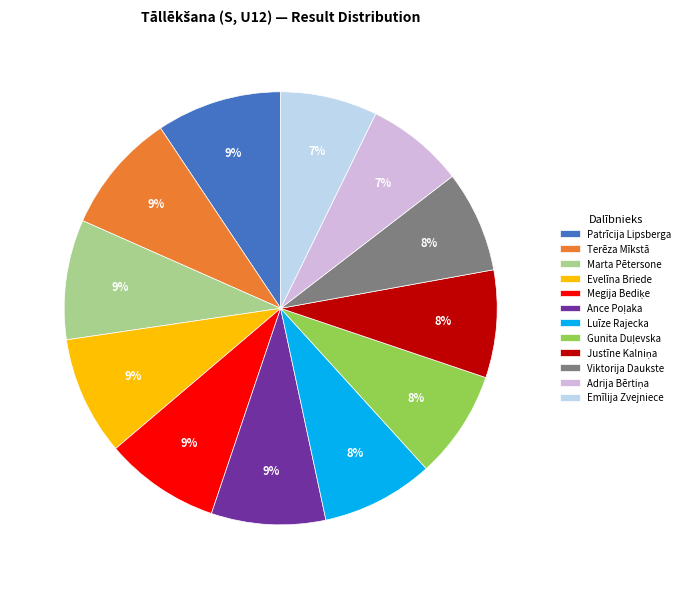

To the nearest percent, what percentage of the pie is Luīze Rajecka?

8%